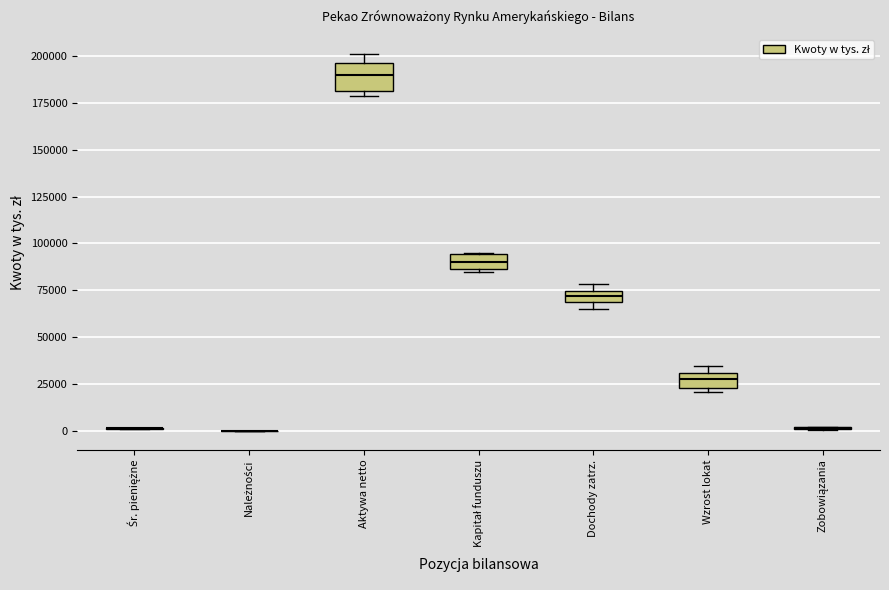

Which box is the tallest, from its lower edge to its upper edge?

Aktywa netto